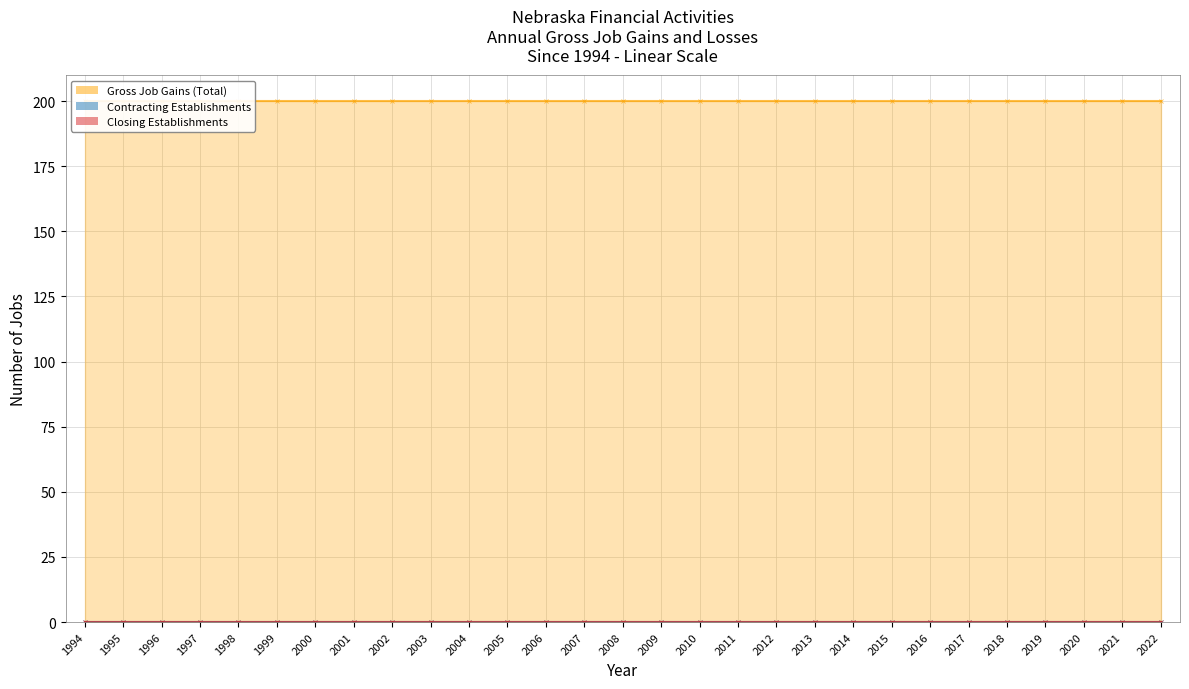

Rank the series by their maximum value, from highest to lowest.

Gross Job Gains (Total), Contracting Establishments, Closing Establishments